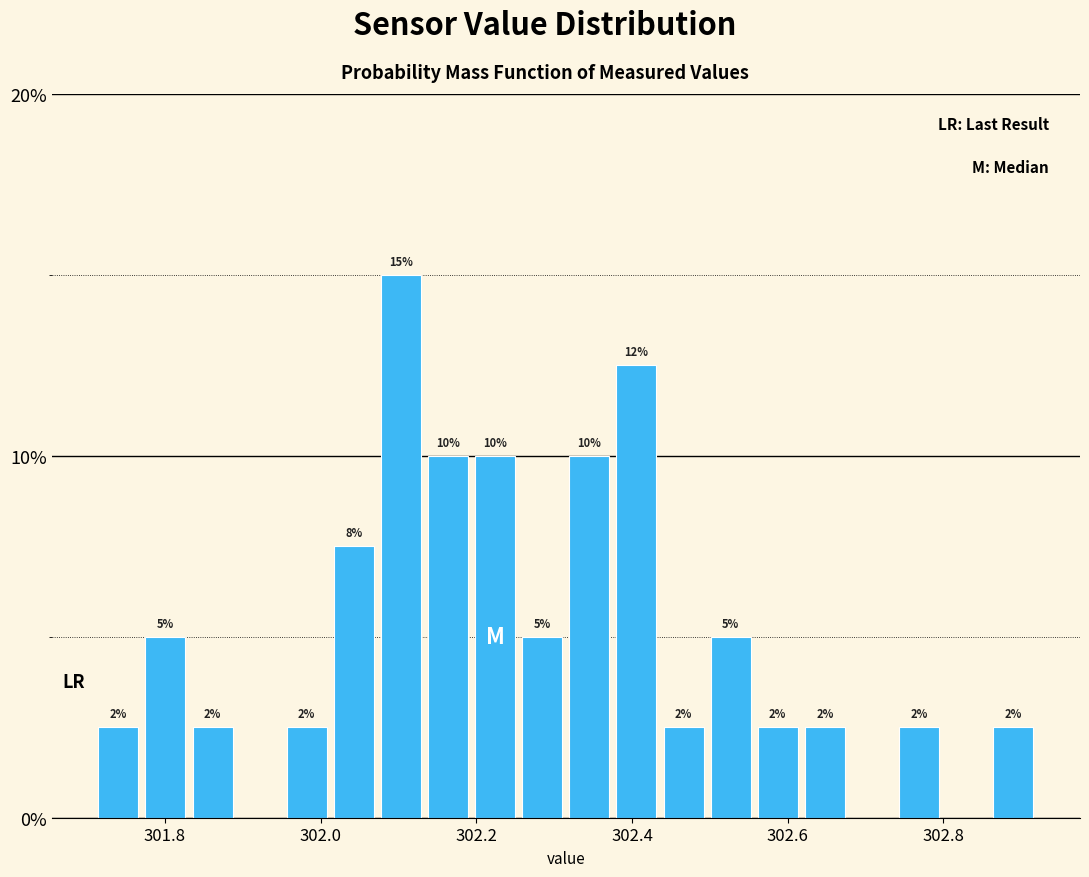

Read against the x-axis, roughly where is the centre of the tallest bar?

302.10